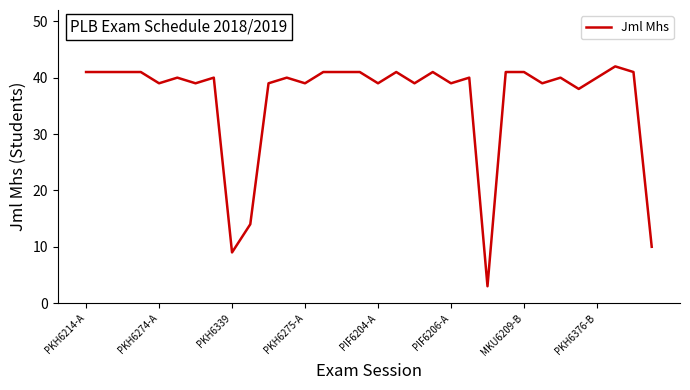

What is the minimum value shown in the chart?

3